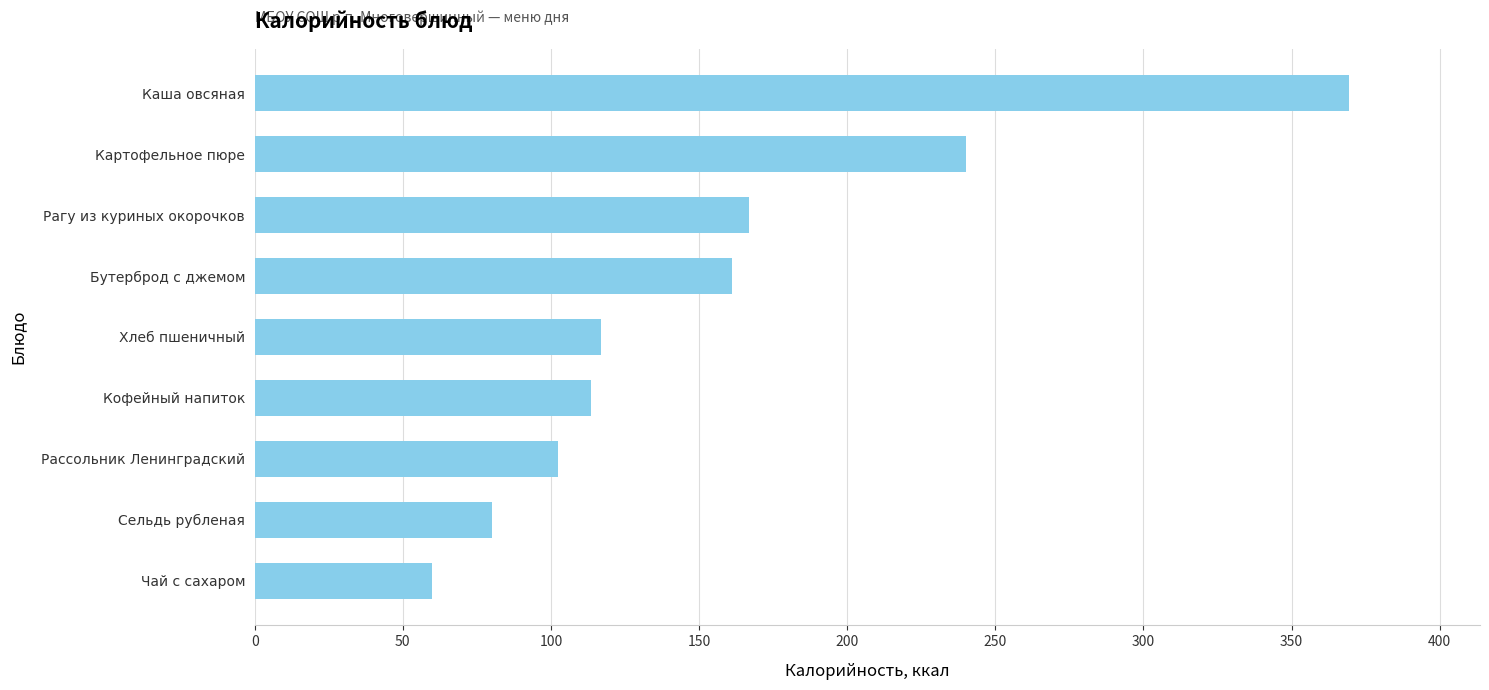

What is the change in value from Картофельное пюре to Рагу из куриных окорочков?

-73.3